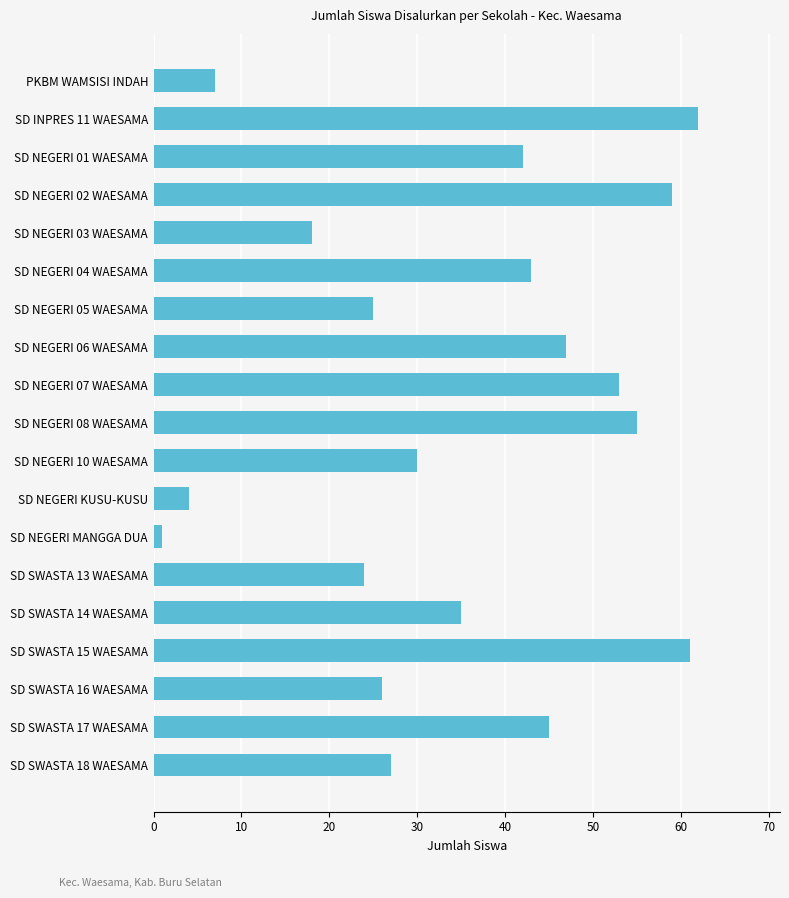

What is the smallest value displayed?

1